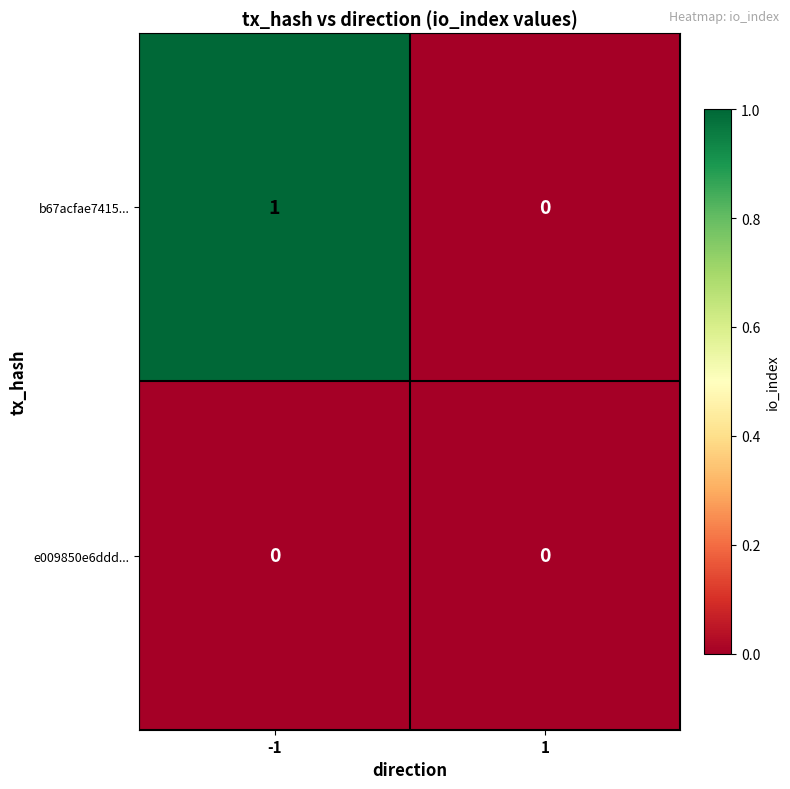

Reading left to right, list all the values displayed in this chart.

b67acfae7415...: -1=1	1=0
e009850e6ddd...: -1=0	1=0